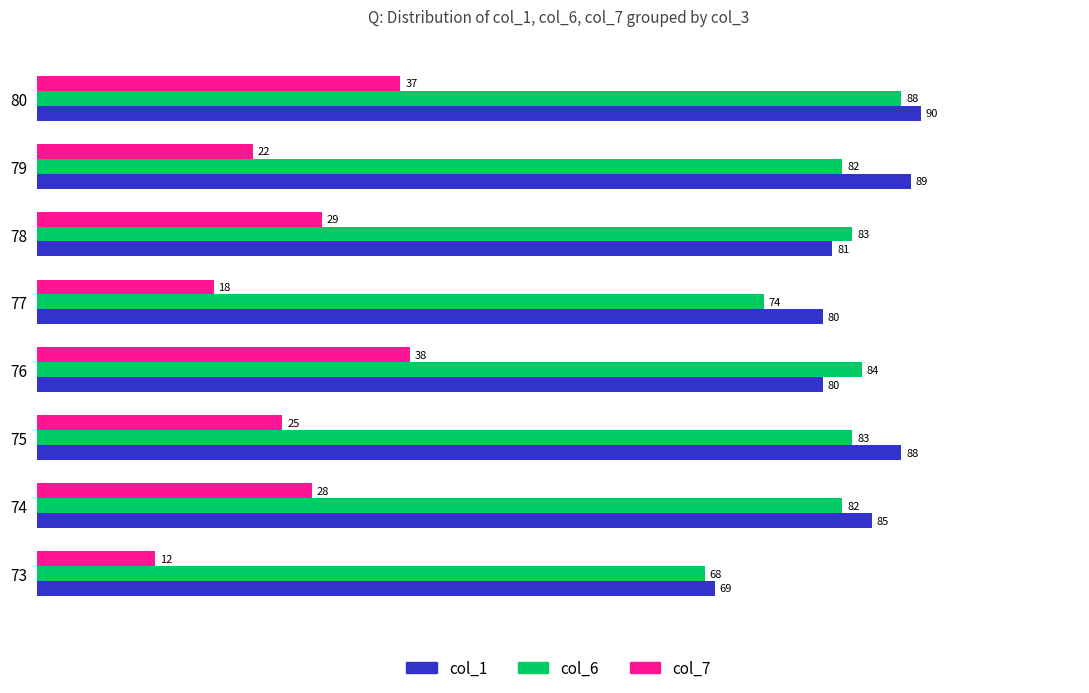

List the series in order of their peak value, lowest first.

col_7, col_6, col_1